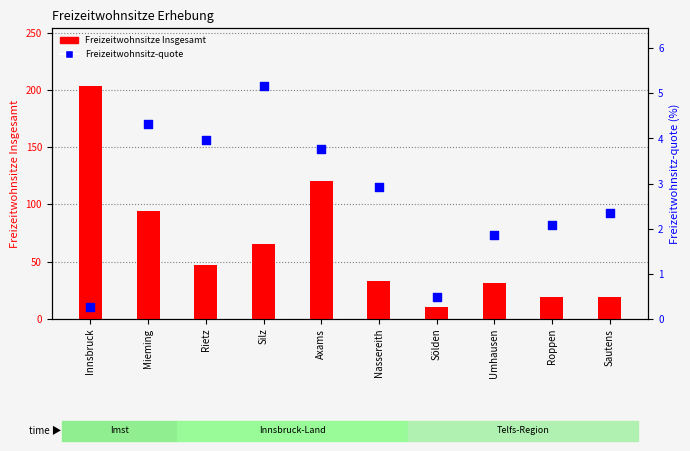

Is the value of Freizeitwohnsitz-quote at Umhausen greater than the value of Freizeitwohnsitze Insgesamt at Silz?

No